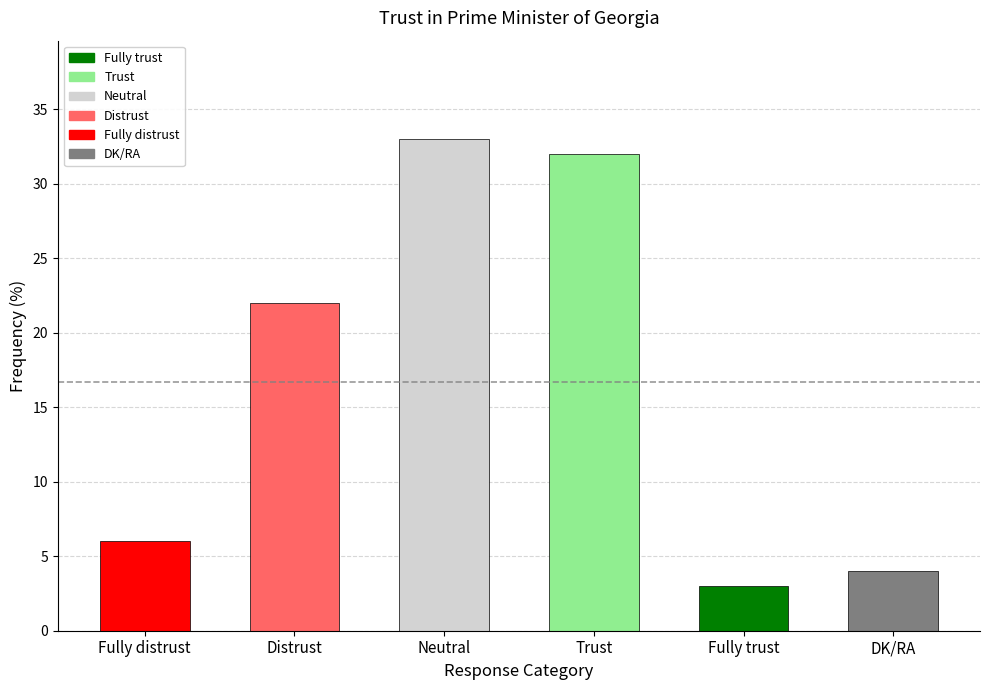

Reading right to left, extract all data points from this chart.

4	3	32	33	22	6